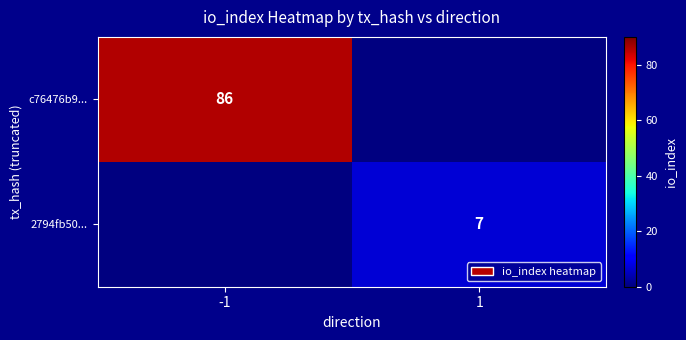

True or false: c76476b9... has a value of 86 at -1.

True